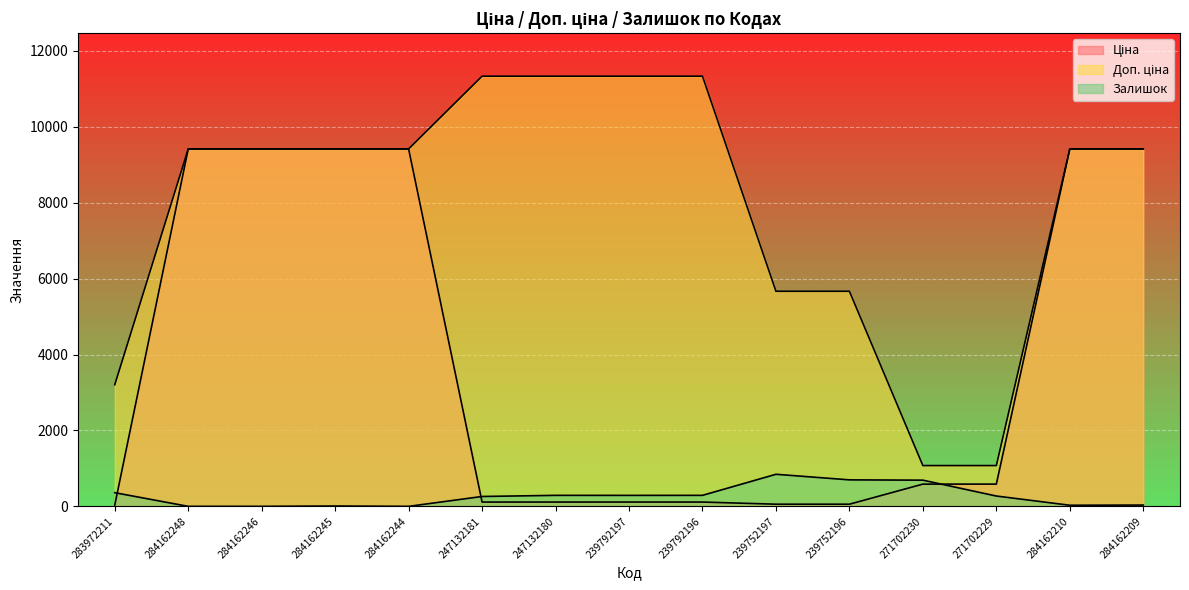

What is the label of the 8th point from the left?

239792197